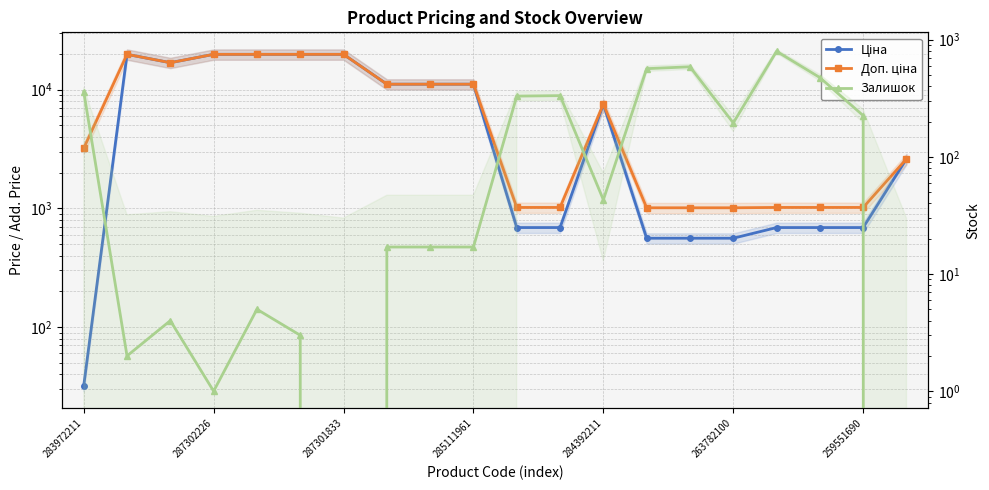

What is the greatest value displayed?

19831.1